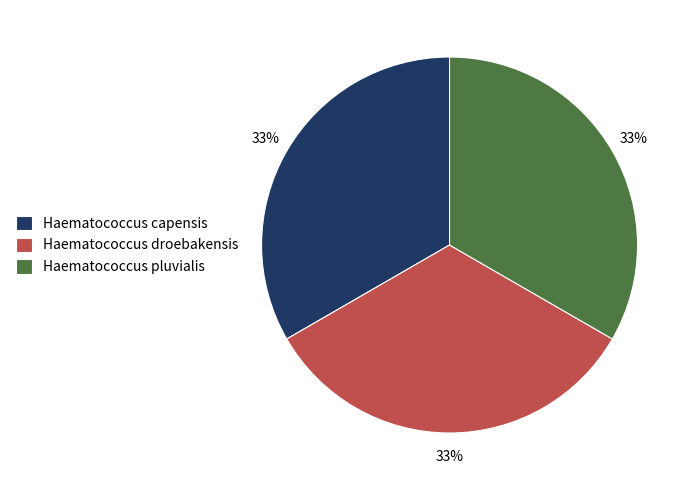

To the nearest percent, what portion does Haematococcus capensis represent?

33%